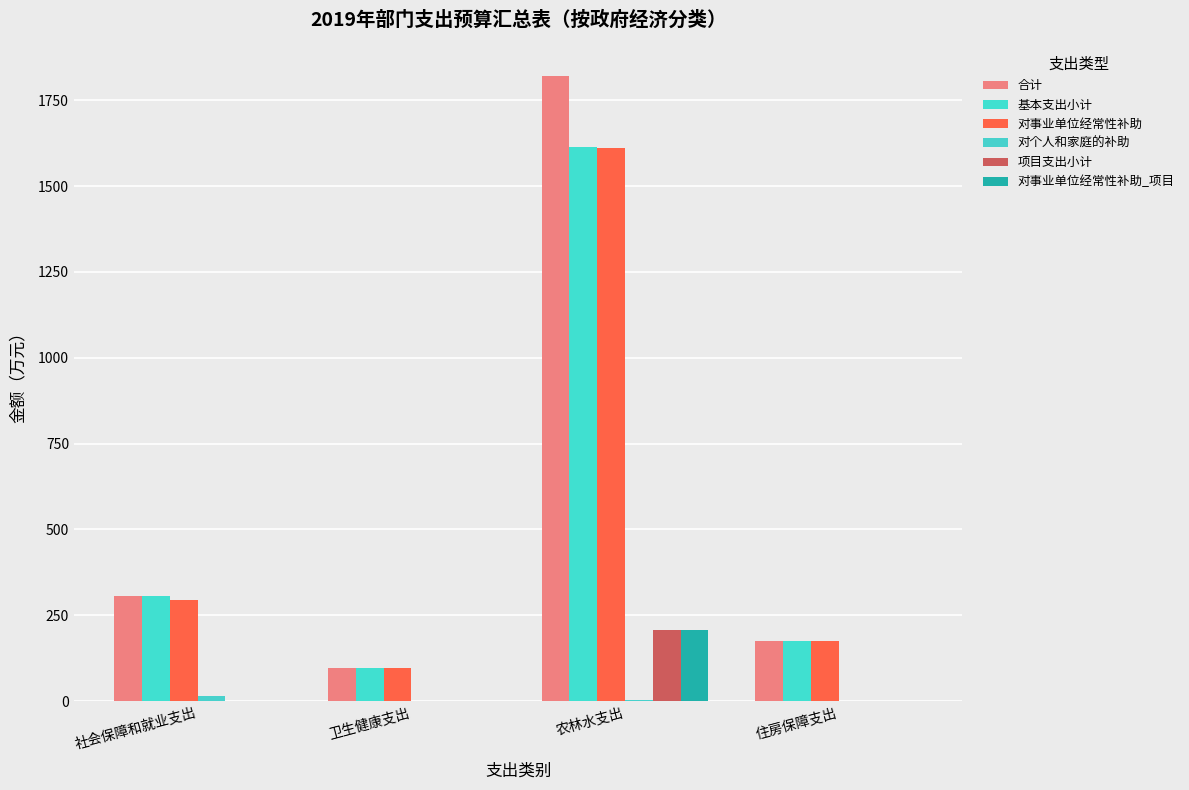

Does the chart contain stacked bars?

No